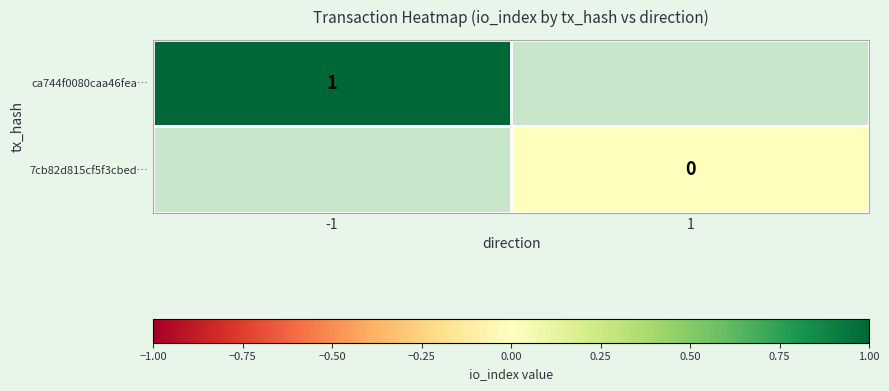

The ca744f0080caa46fea… series shows 2 at -1. True or false?

False